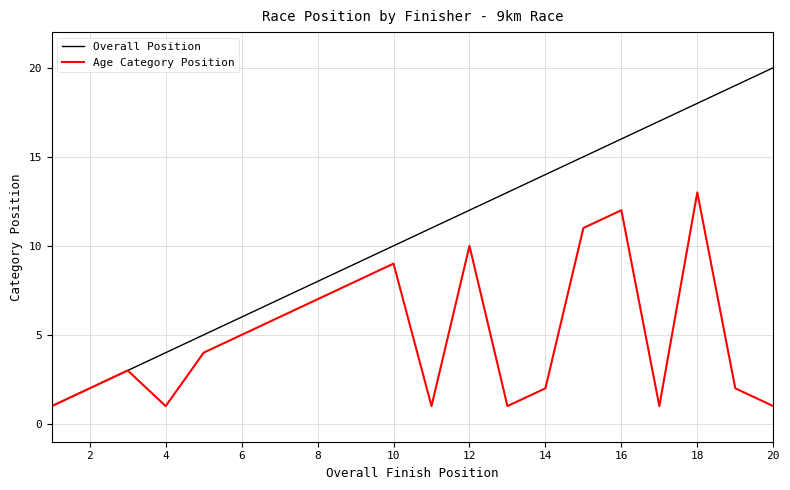

Which series has the largest range (max minus min)?

Overall Position